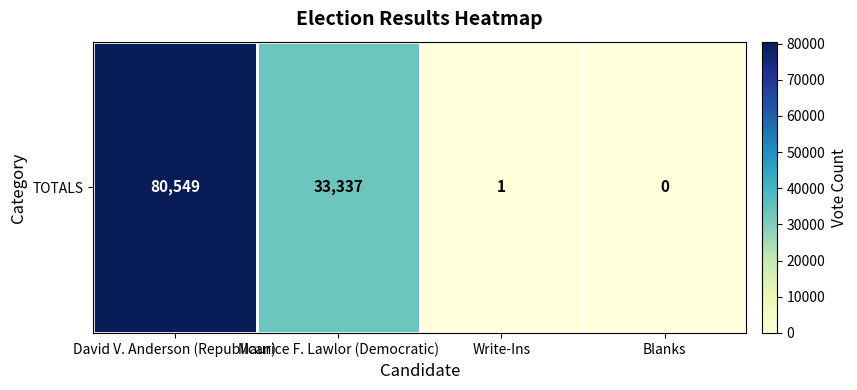

How many values are above zero?

3